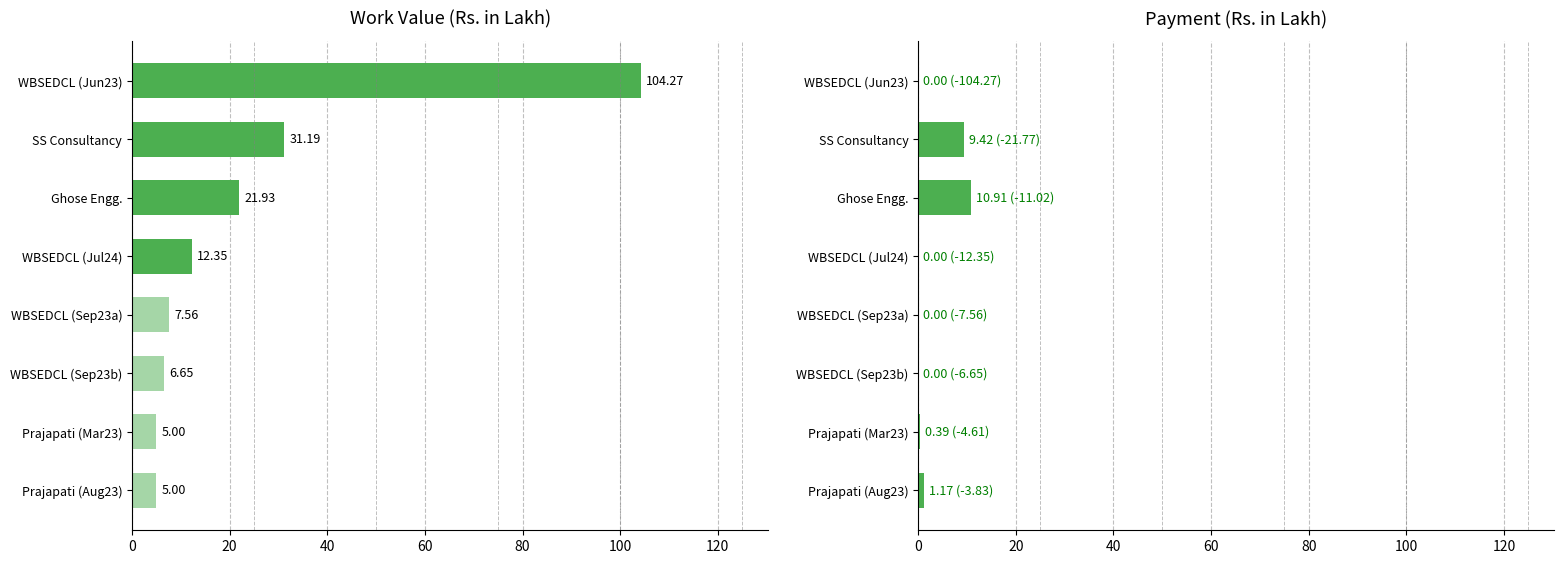

Reading left to right, extract all data points from this chart.

Work Value: 5.0	5.0	6.7	7.6	12.3	21.9	31.2	104.3
Payment: 1.2	0.4	0.0	0.0	0.0	10.9	9.4	0.0